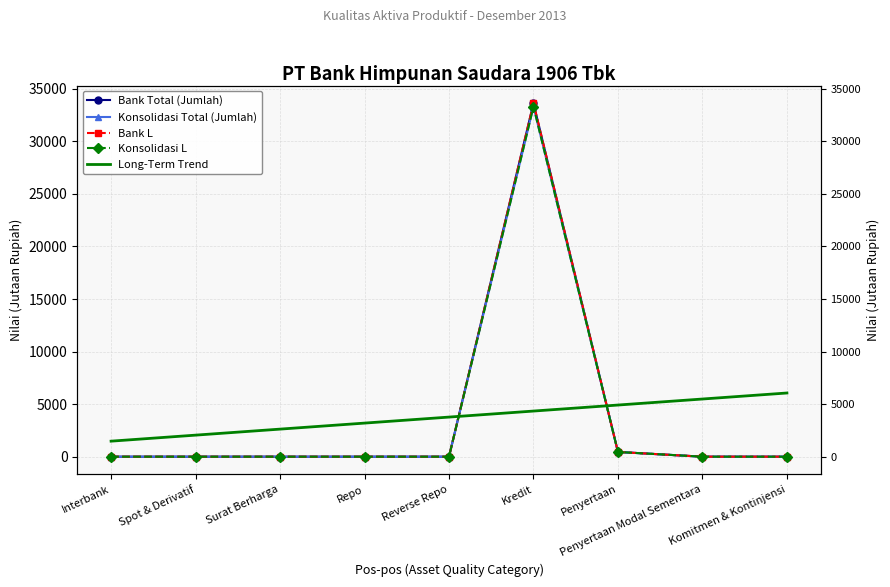

How many data points does each series have?

9